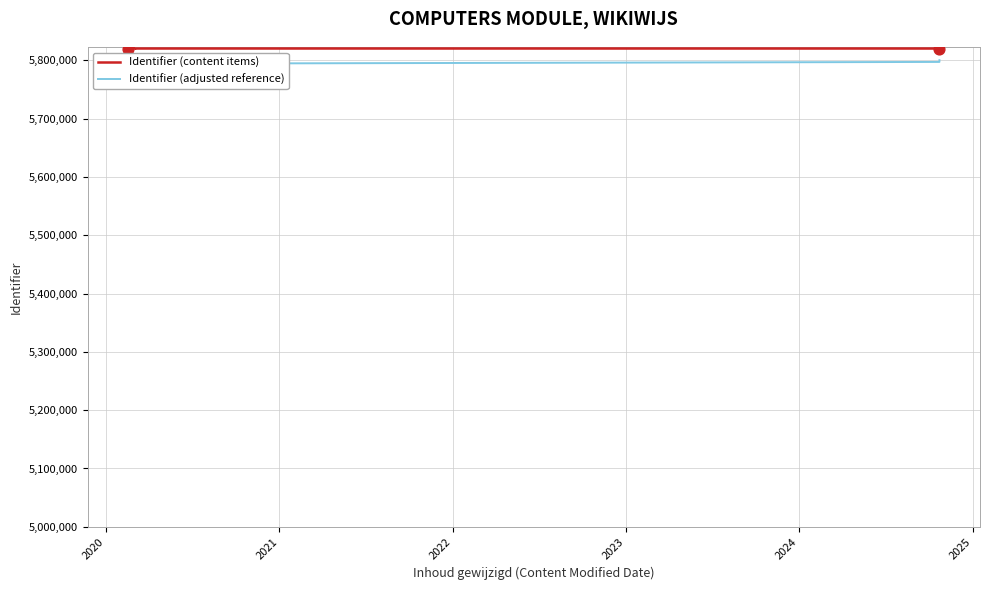

Is the value of Identifier (content items) at 2023 greater than the value of Identifier (adjusted reference) at 7?

Yes